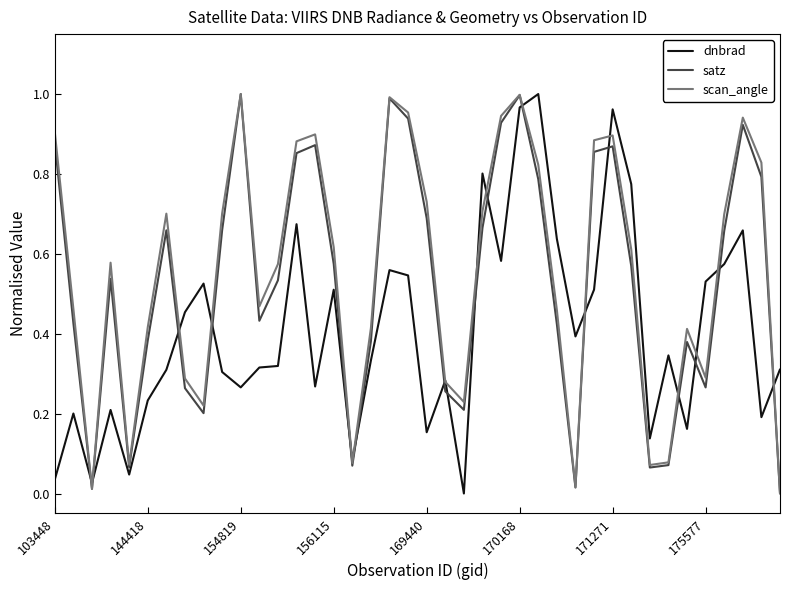

After their last crossing, which series has the higher values: satz or dnbrad?

dnbrad